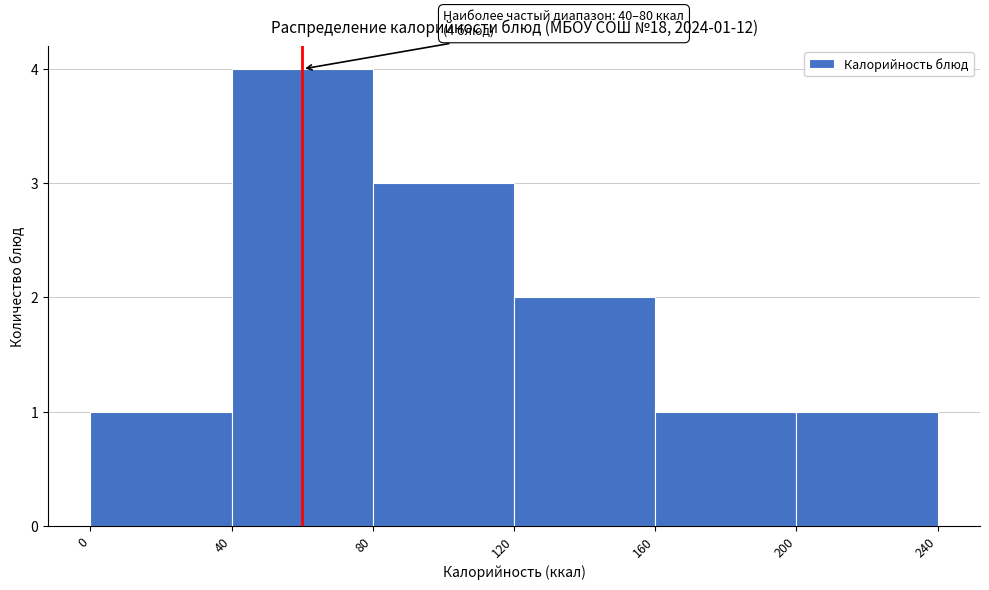

Over which range of the x-axis is the bar tallest?

40 to 80